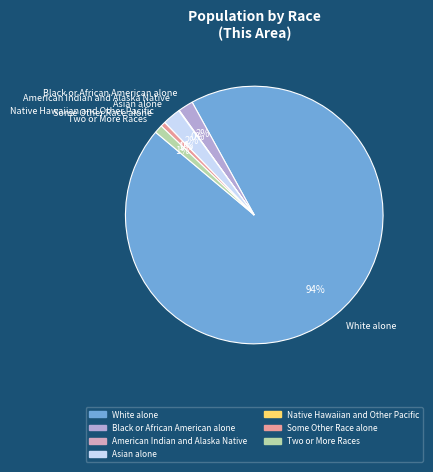

Which category has the biggest portion of the pie?

White alone